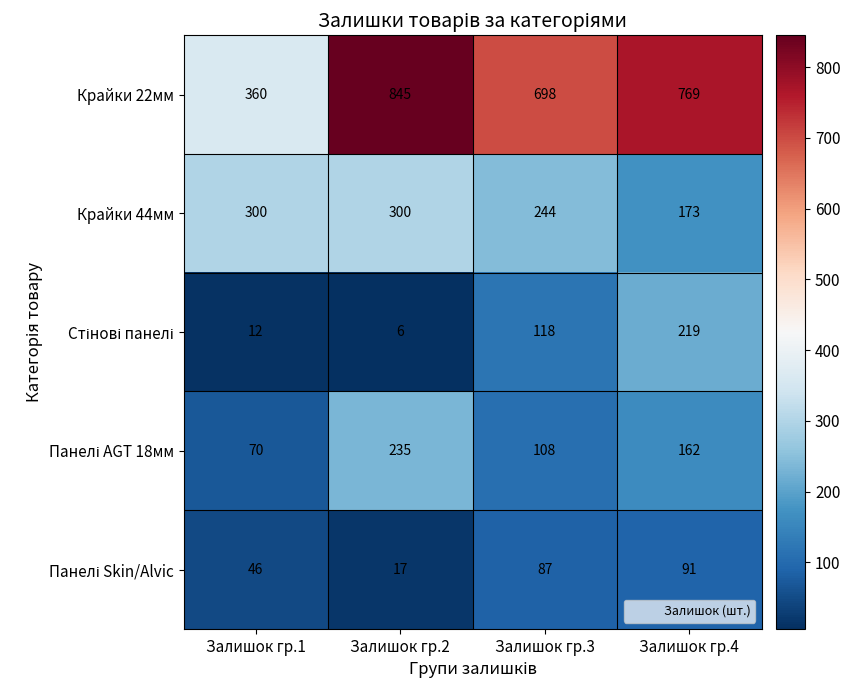

What is the approximate value of Крайки 44мм at Залишок гр.1?

300